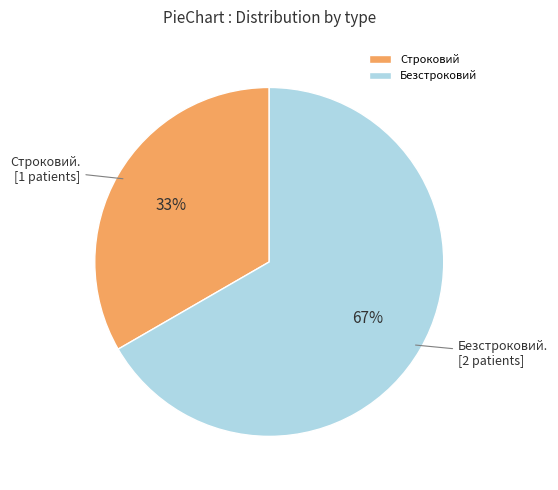

Is there a majority slice in this chart?

Yes